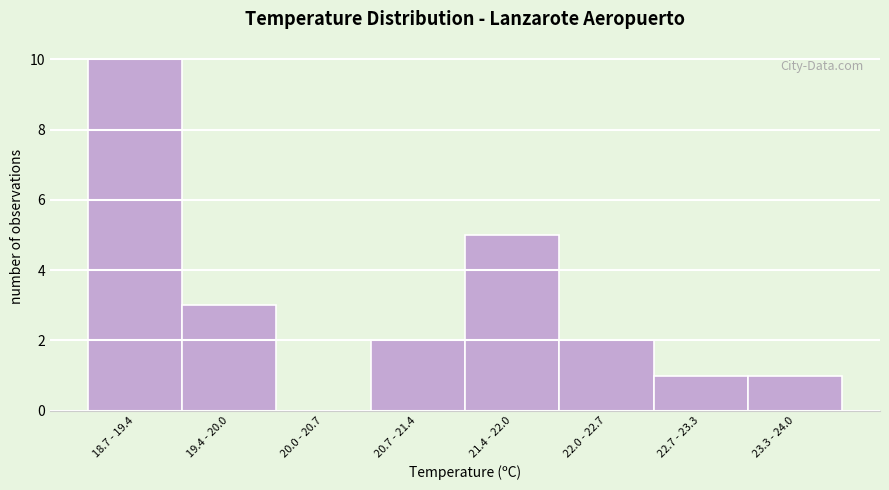

Reading left to right, list all the values displayed in this chart.

18.7 - 19.4=10	19.4 - 20.0=3	20.0 - 20.7=0	20.7 - 21.4=2	21.4 - 22.0=5	22.0 - 22.7=2	22.7 - 23.3=1	23.3 - 24.0=1